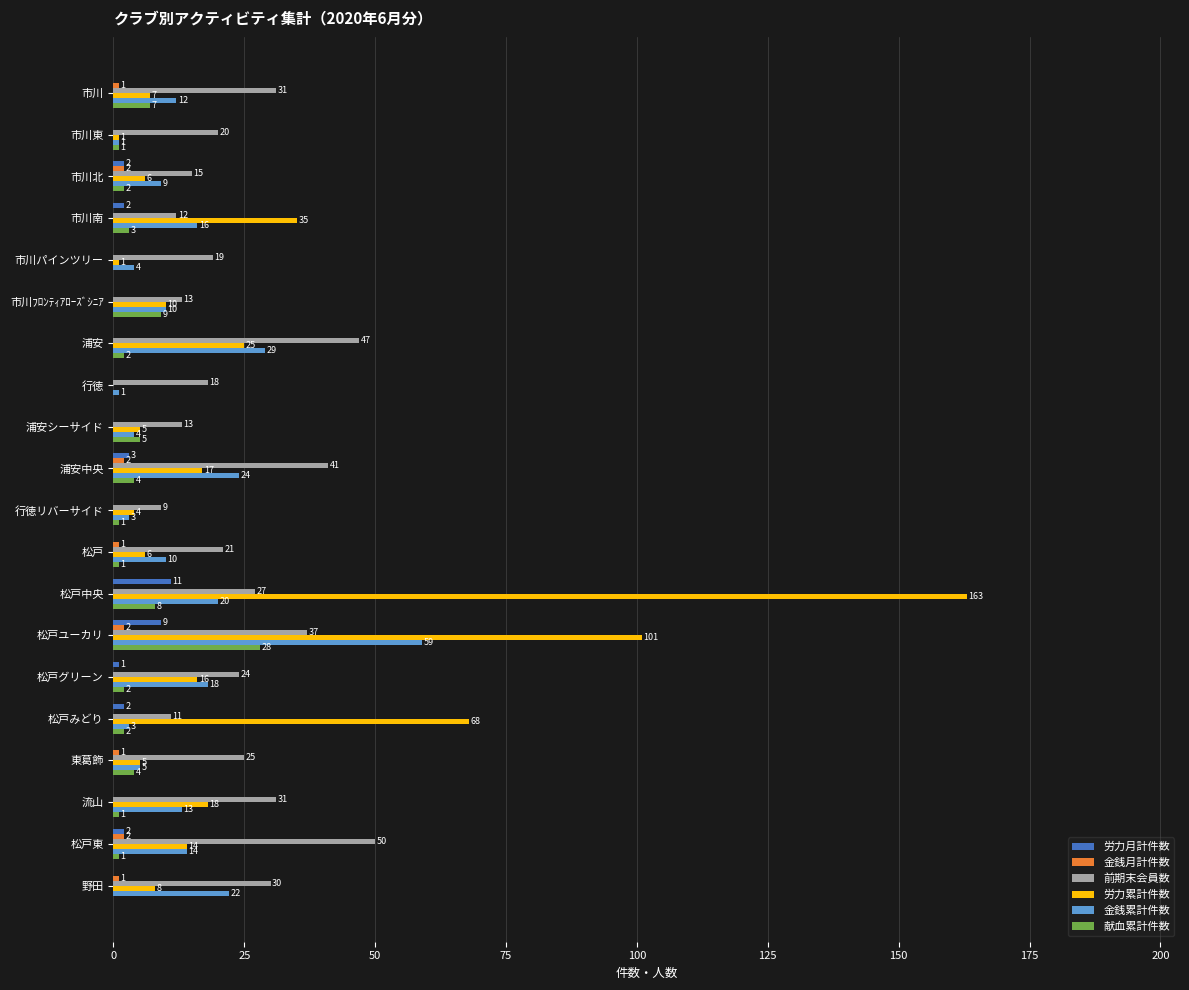

The 金銭累計件数 series shows 3 at 松戸みどり. True or false?

True